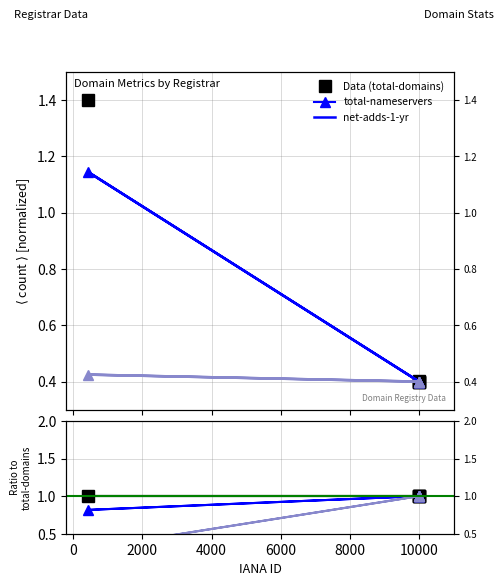

True or false: net-adds-1-yr has more than 1 interior local peaks.

False